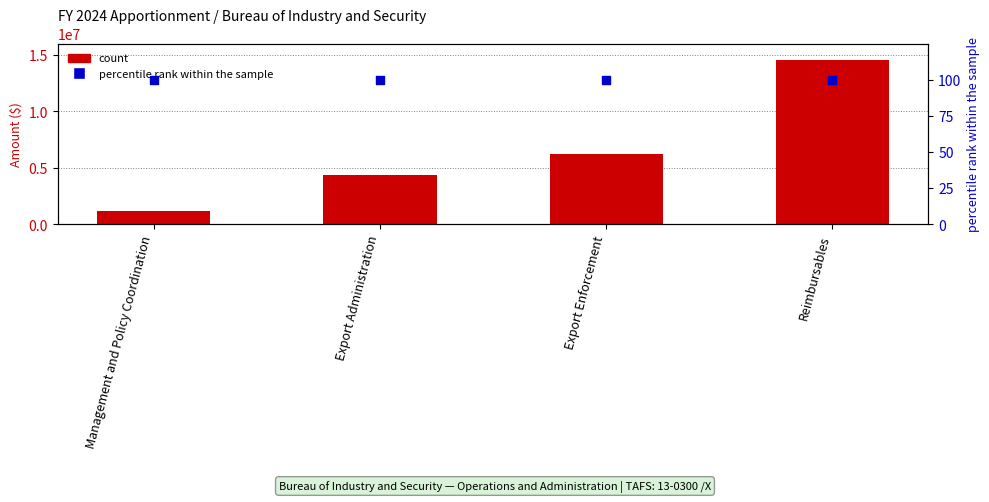

Which series reaches the minimum Y coordinate?

percentile rank within the sample